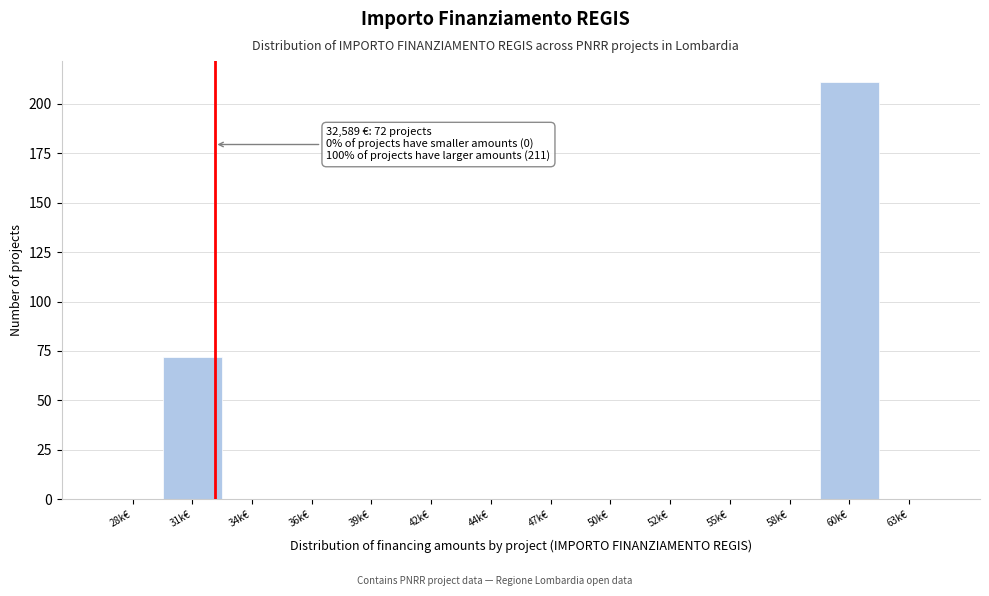

Reading left to right, transcribe all the data shown in this chart.

28k€=0	31k€=72	34k€=0	36k€=0	39k€=0	42k€=0	44k€=0	47k€=0	50k€=0	52k€=0	55k€=0	58k€=0	60k€=211	63k€=0